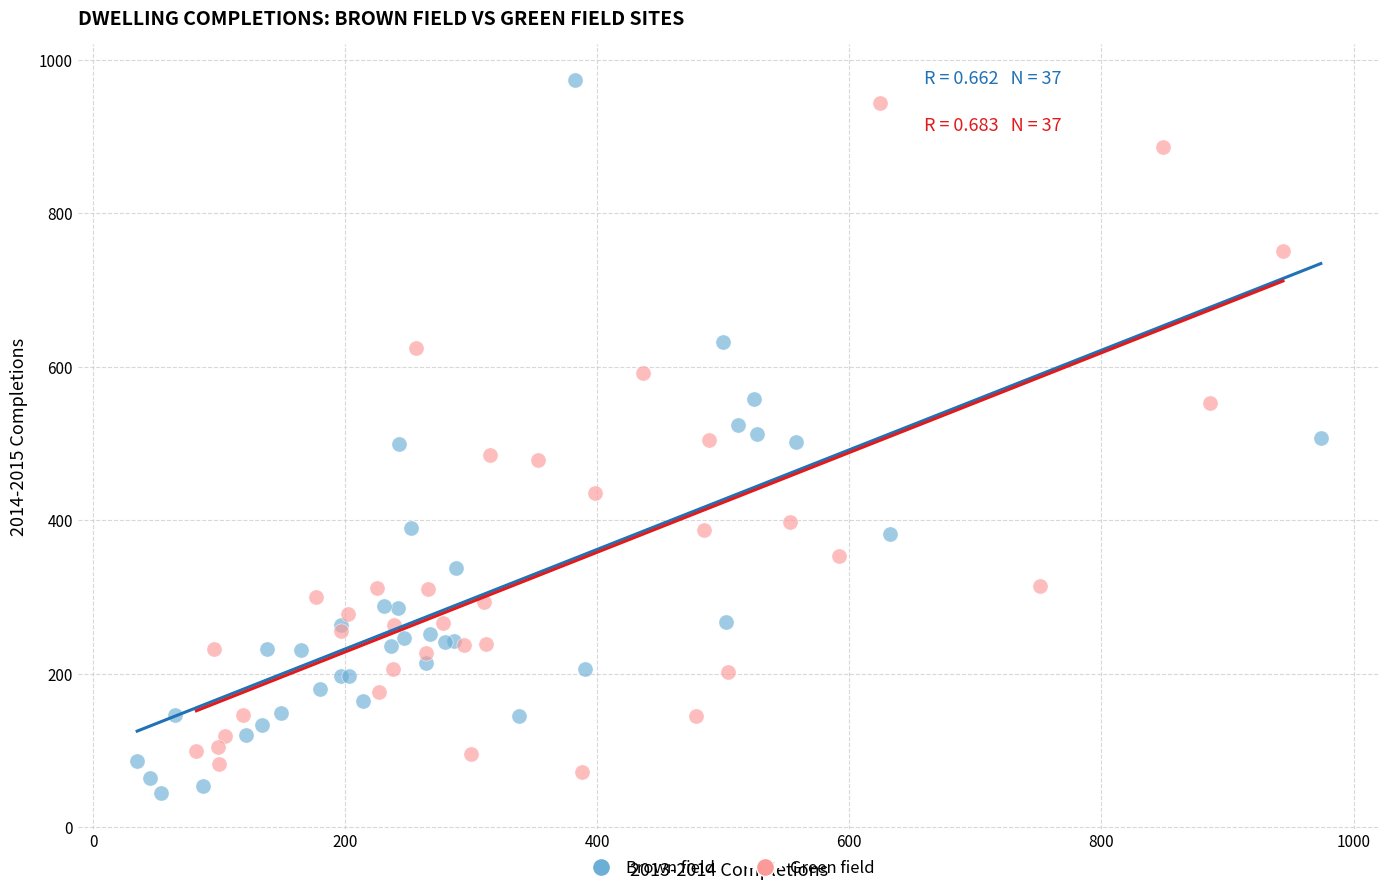

Which series has the widest spread of Y values?

Brown field